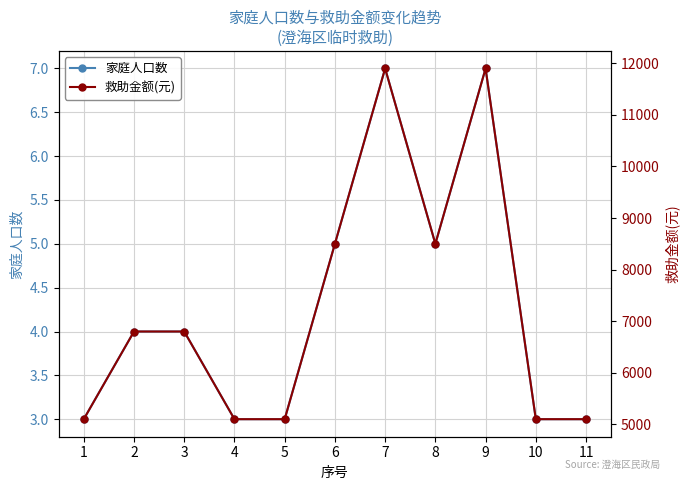

True or false: 救助金额(元) and 家庭人口数 cross at least once.

False